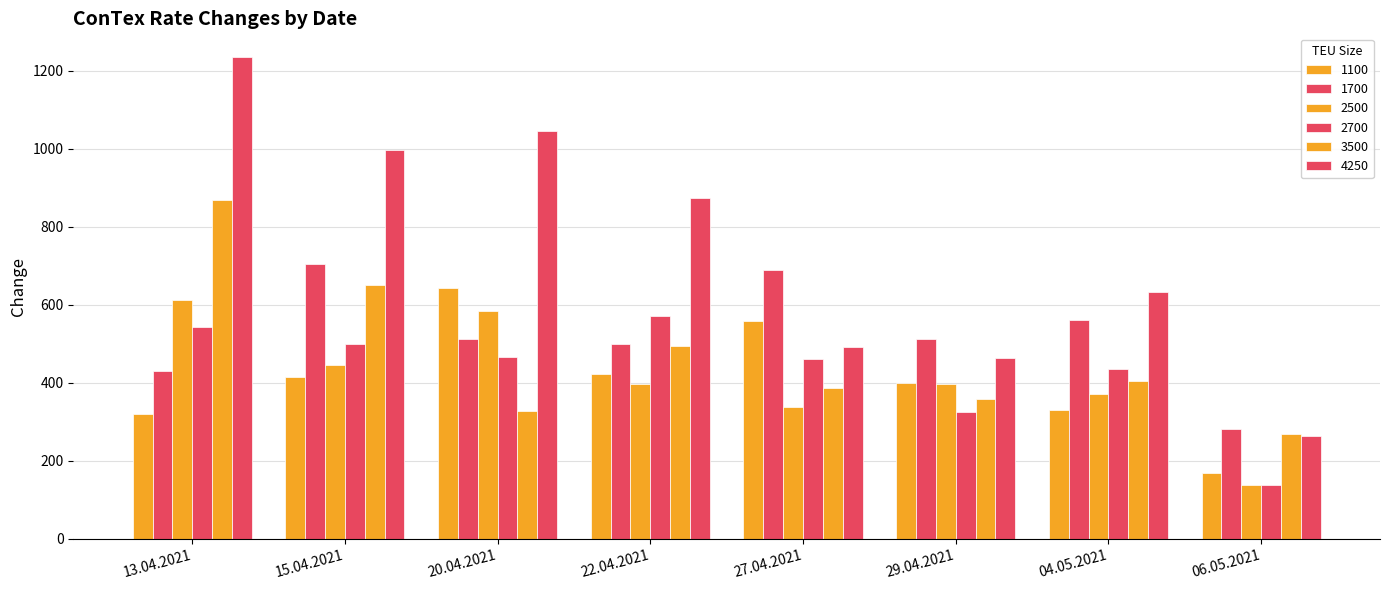

At which category is the sum across all series the highest?

13.04.2021